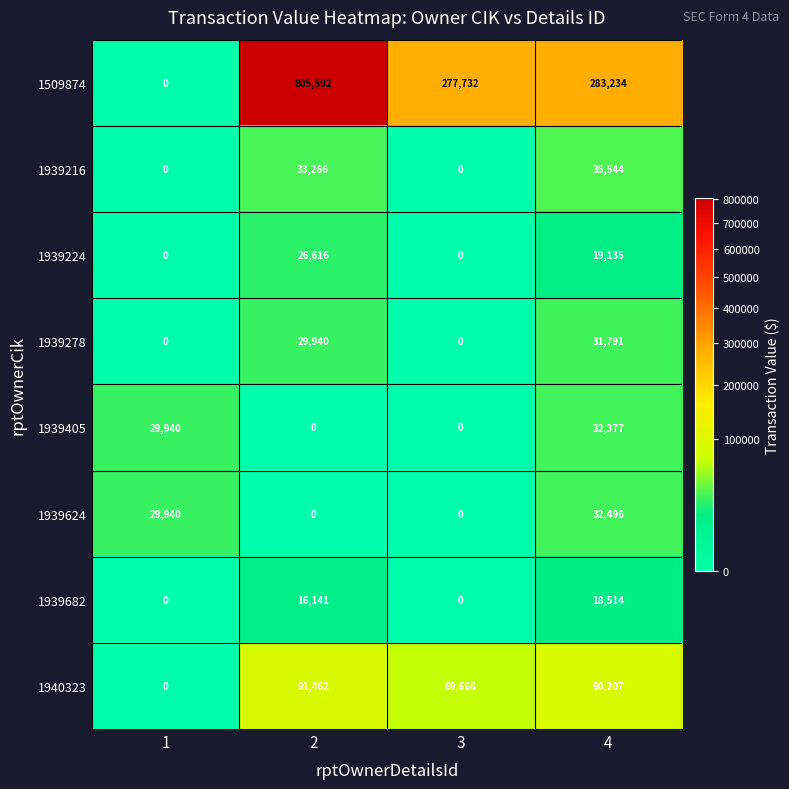

What is the spread (max minus min) of values at 4?

264720